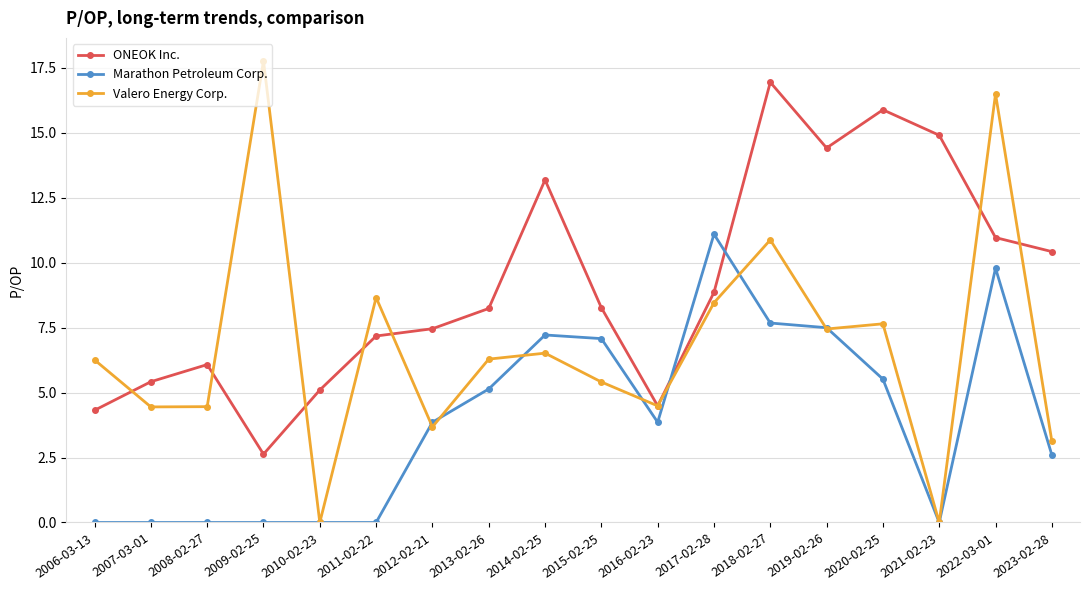

At which category is the sum across all series the highest?

2022-03-01